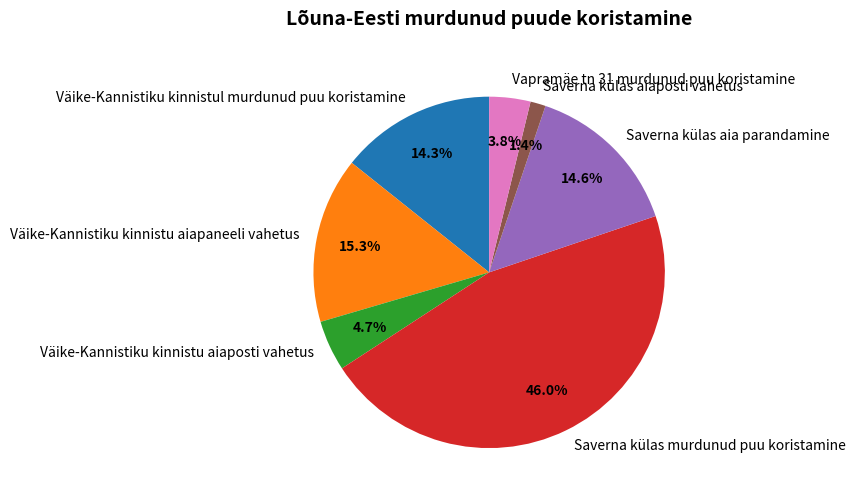

Is there a majority slice in this chart?

No